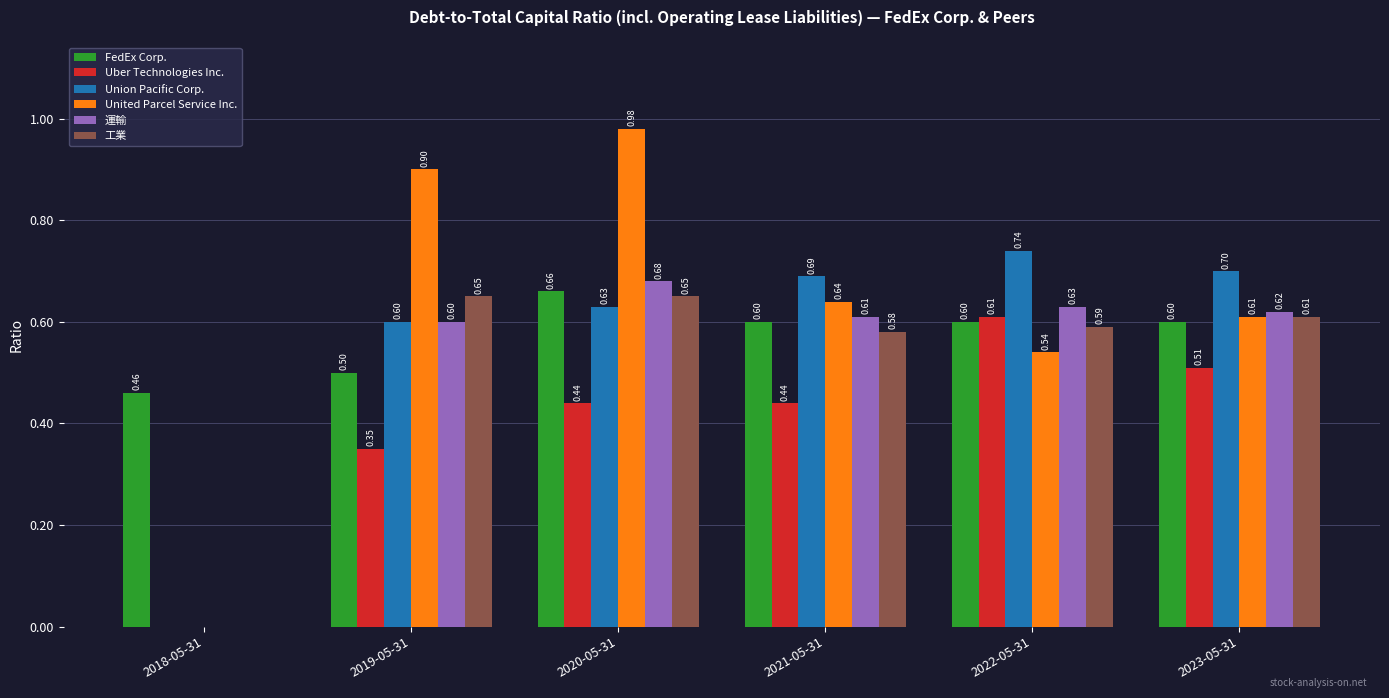

Are the bars horizontal?

No